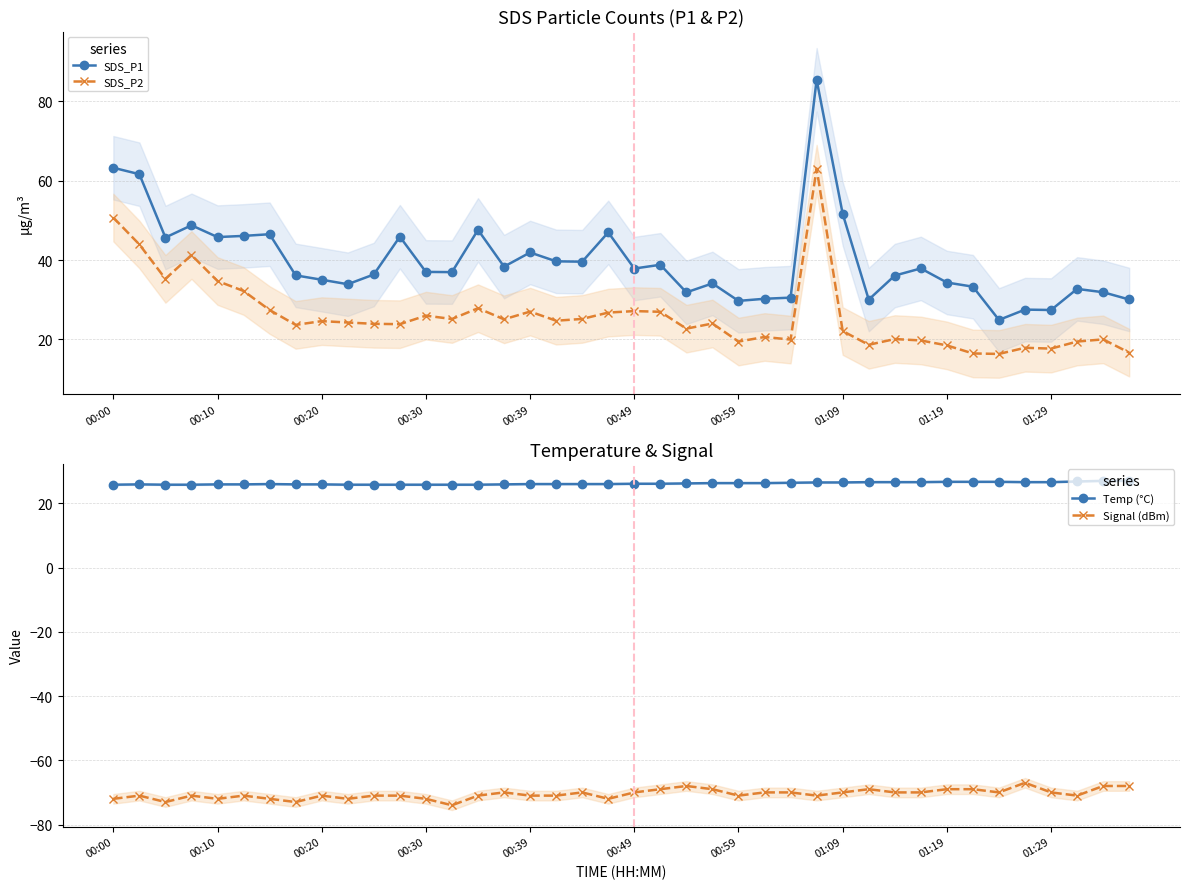

How many categories are shown in the chart?

40